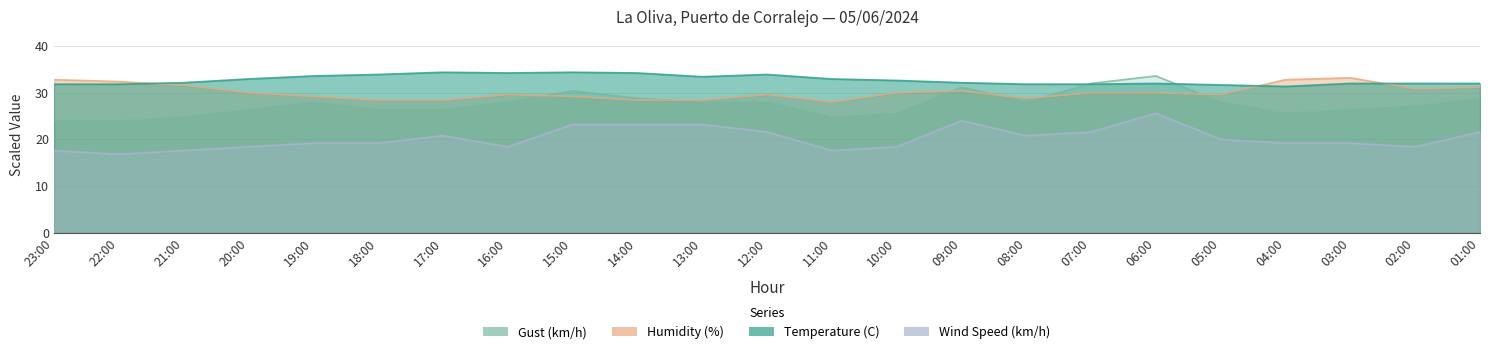

True or false: Gust (km/h) has more than 2 interior local peaks.

True